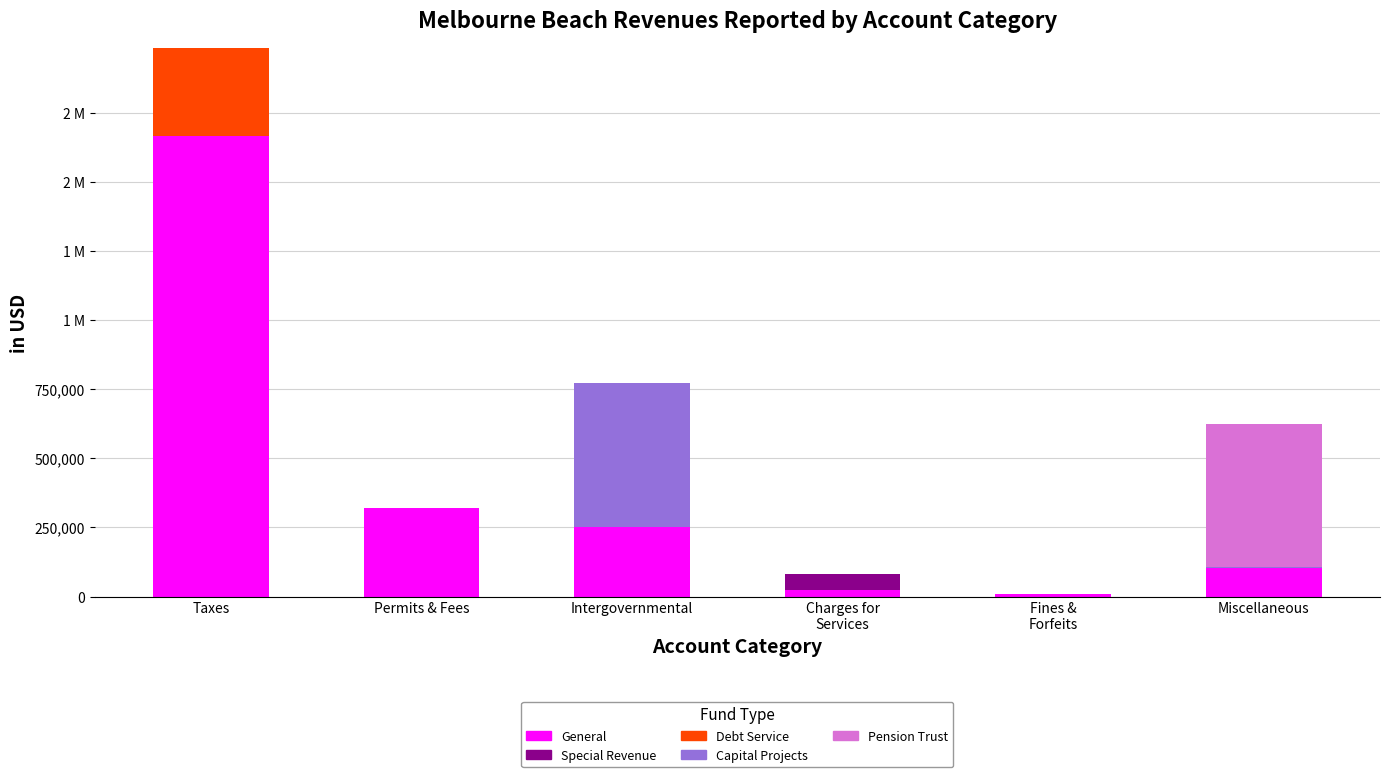

Are the bars grouped side by side (vs. stacked)?

No